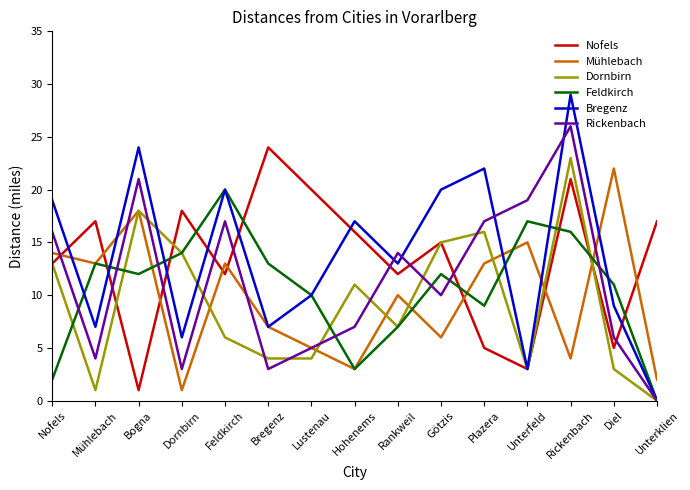

What is the spread (max minus min) of values at Diel?

19